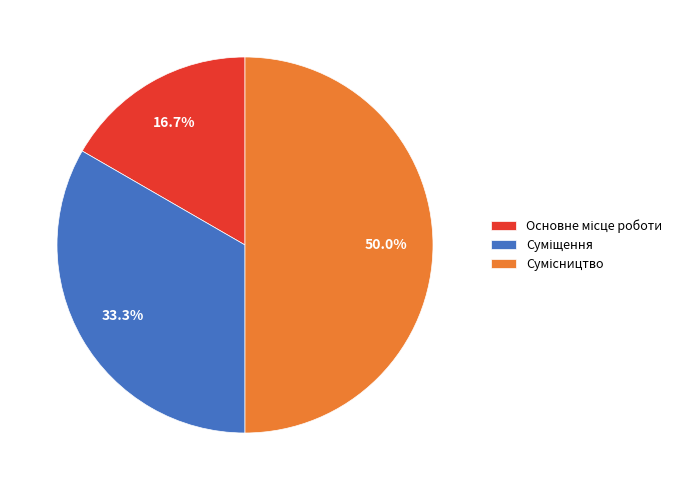

How many slices are in this pie chart?

3